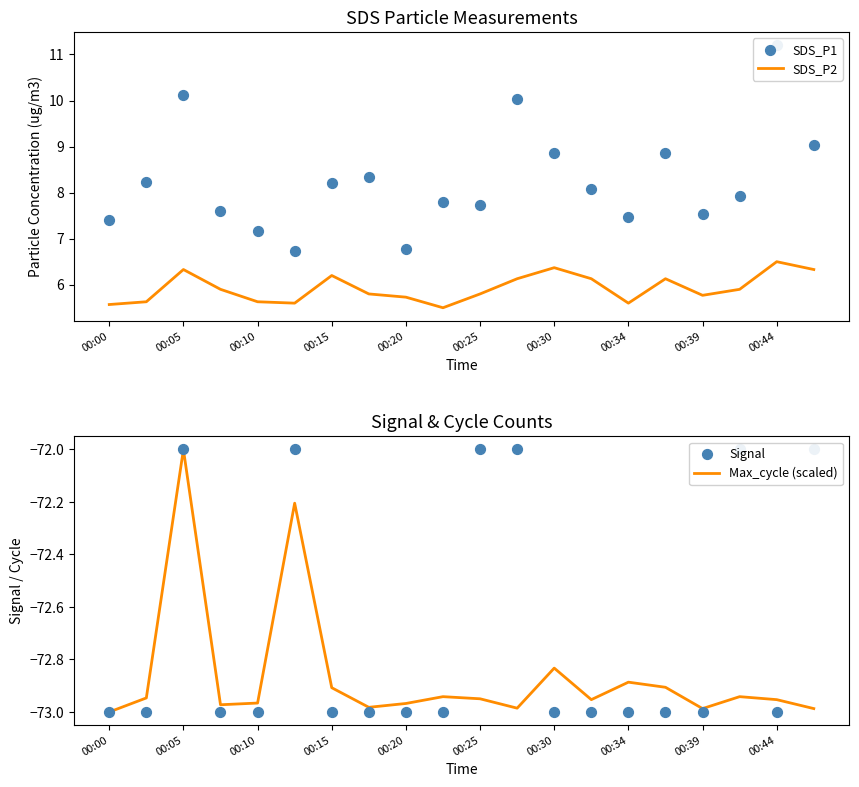

What are all the series names shown in the legend?

SDS_P2, SDS_P1, Max_cycle (scaled), Signal